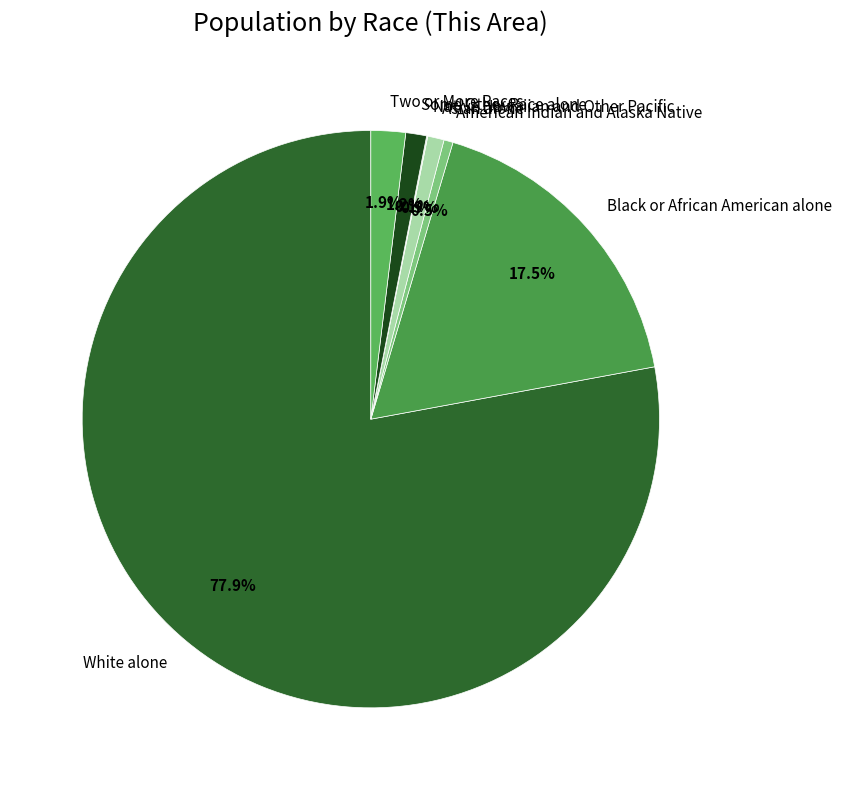

What percentage is the Two or More Races slice, to the nearest percent?

2%